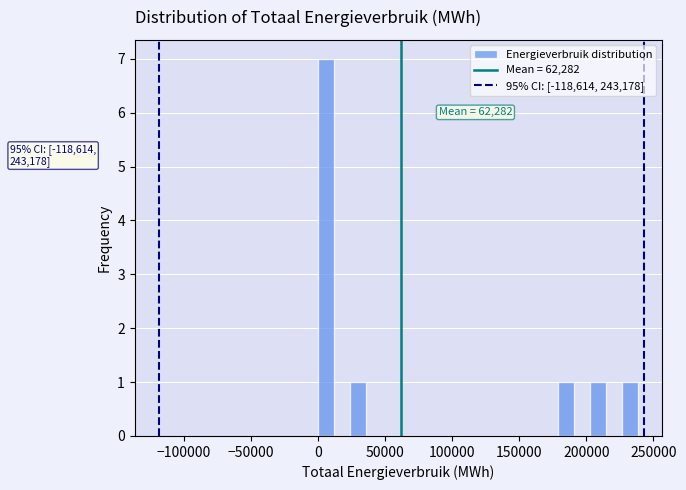

Read against the x-axis, roughly where is the centre of the tallest bar?

5000